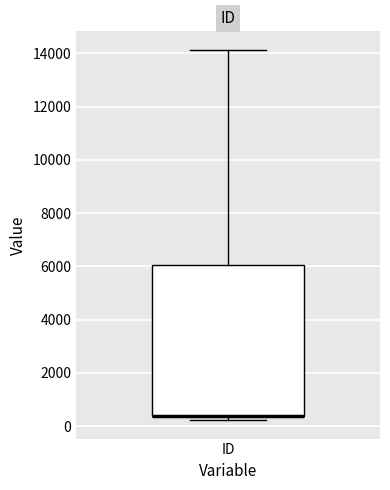

Transcribe this box plot: give where the median line is, the range the box spans, and where the two whiskers end, as read against the y-axis. The values are not printed on the chart, so give them approximately, as read against the axis.

median 400 (drawn on the box's lower edge), box 400 to 6000, whiskers 200 to 14200